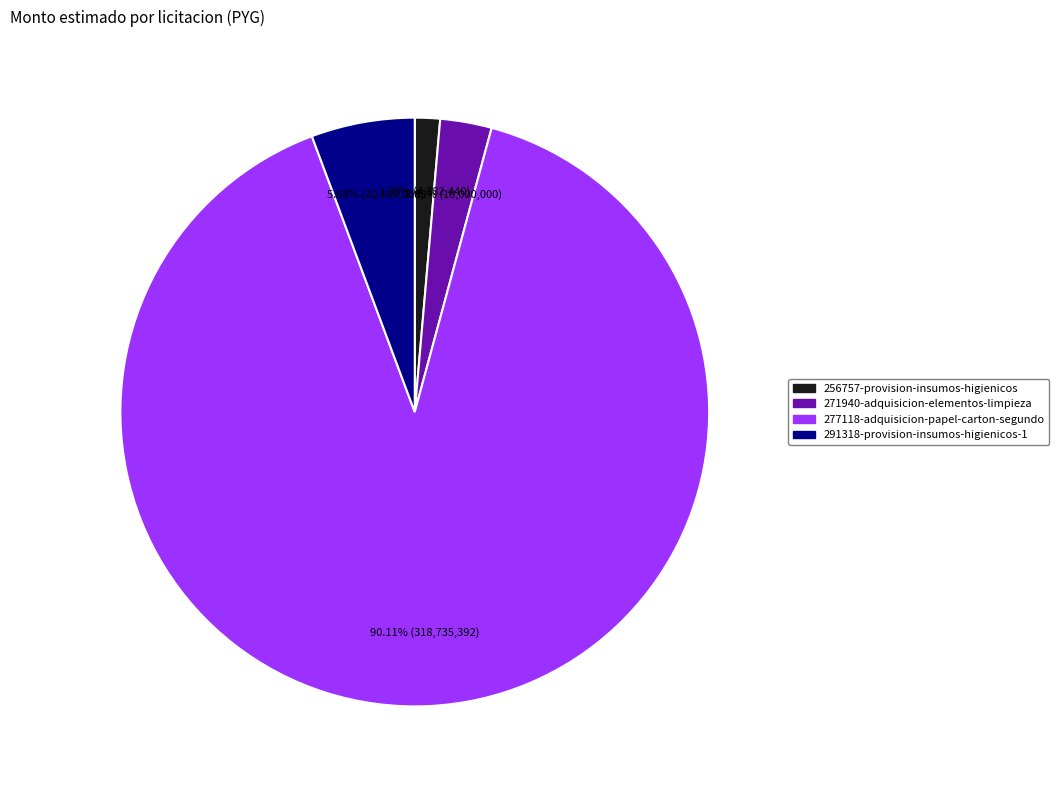

Which category has the smallest portion of the pie?

256757-provision-insumos-higienicos